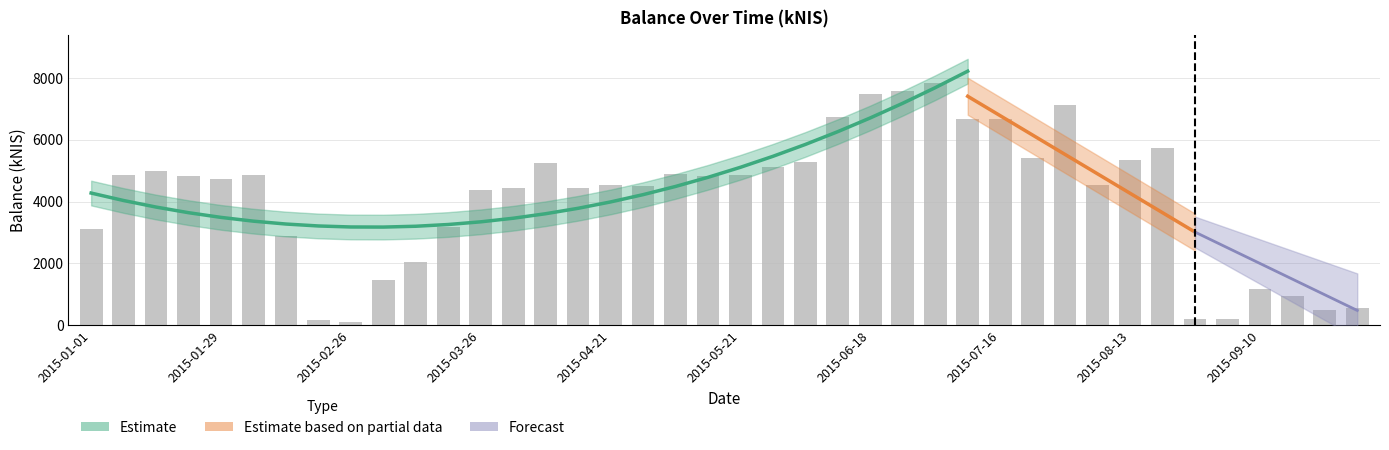

Is it true that the value at 2015-01-22 is 7912.8?

False